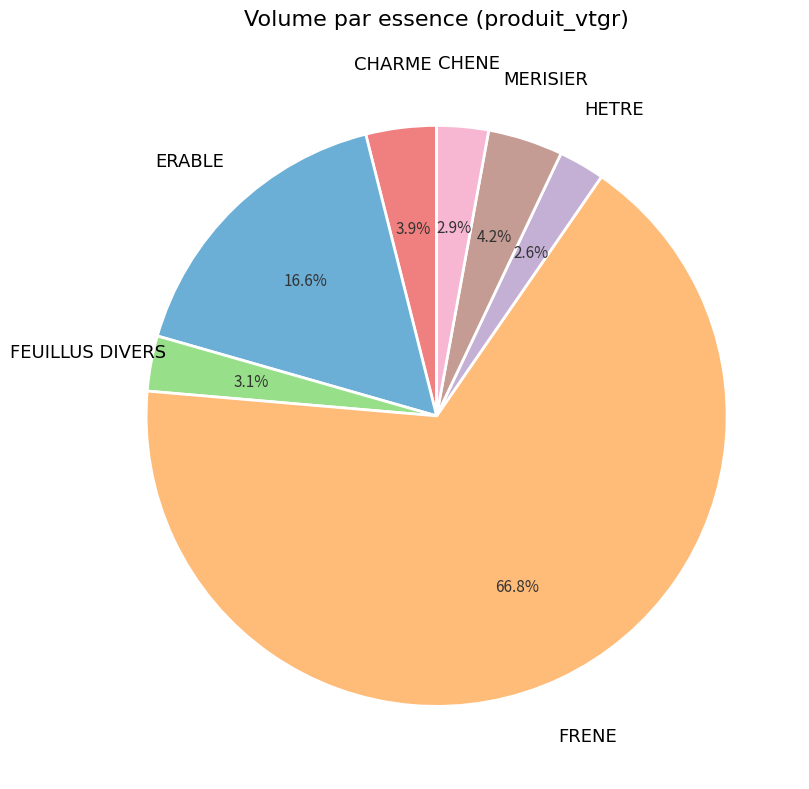

How many slices are in this pie chart?

7